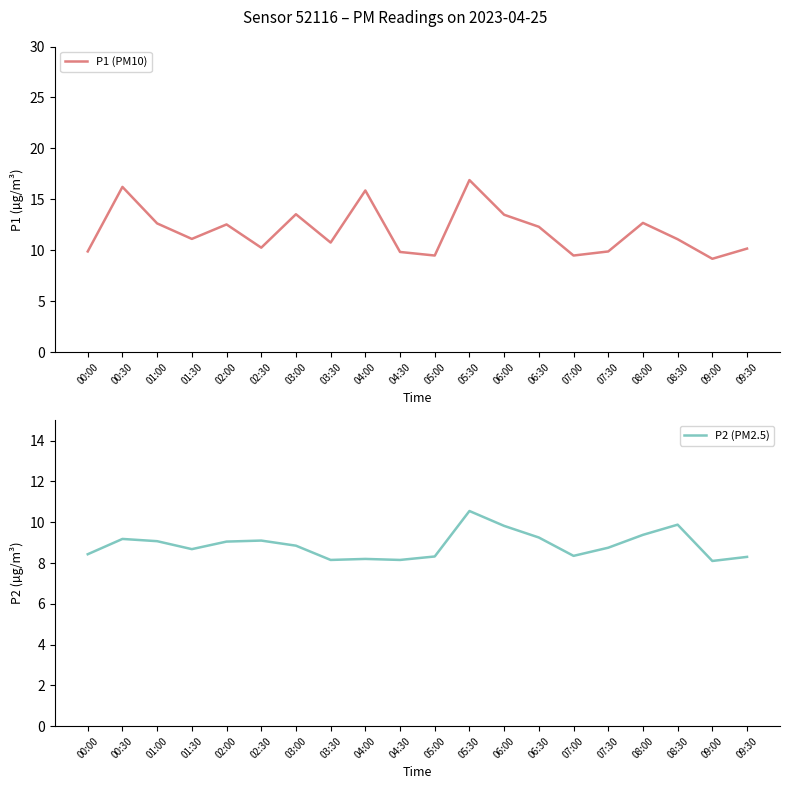

Reading left to right, transcribe all the data shown in this chart.

P1 (PM10): 00:00=9.9	00:30=16.2	01:00=12.7	01:30=11.1	02:00=12.6	02:30=10.3	03:00=13.6	03:30=10.8	04:00=15.9	04:30=9.8	05:00=9.5	05:30=16.9	06:00=13.5	06:30=12.3	07:00=9.5	07:30=9.9	08:00=12.7	08:30=11.1	09:00=9.2	09:30=10.2
P2 (PM2.5): 00:00=8.4	00:30=9.2	01:00=9.1	01:30=8.7	02:00=9.1	02:30=9.1	03:00=8.8	03:30=8.2	04:00=8.2	04:30=8.2	05:00=8.3	05:30=10.6	06:00=9.8	06:30=9.2	07:00=8.3	07:30=8.8	08:00=9.4	08:30=9.9	09:00=8.1	09:30=8.3